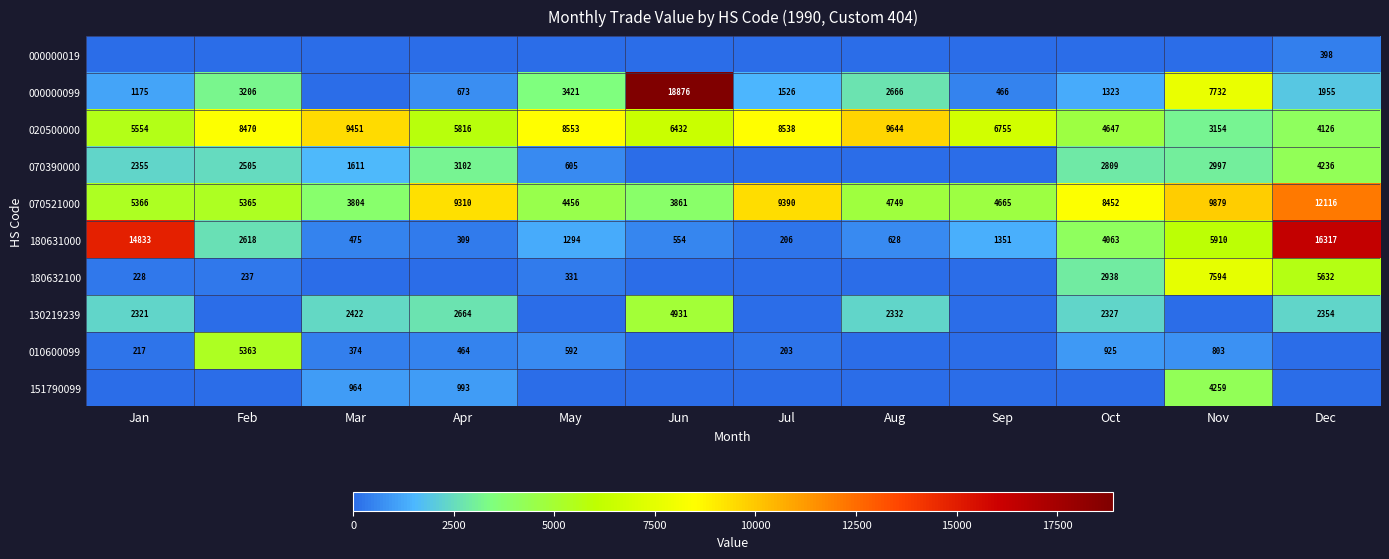

The value of 070521000 at Oct is 1885. True or false?

False